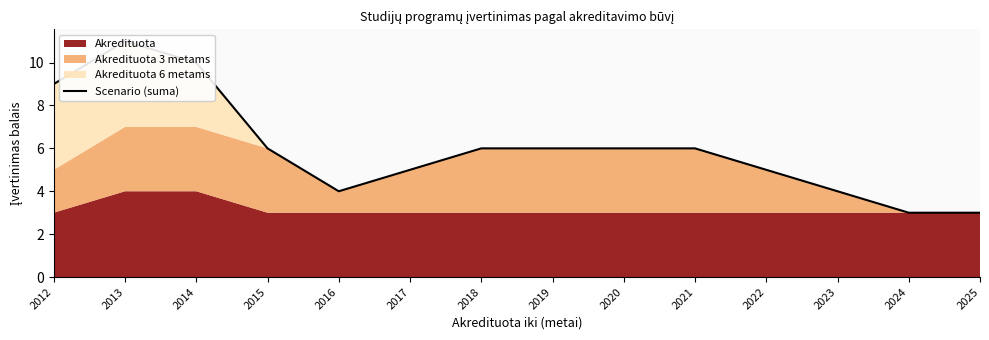

What is the minimum value shown in the chart?

3